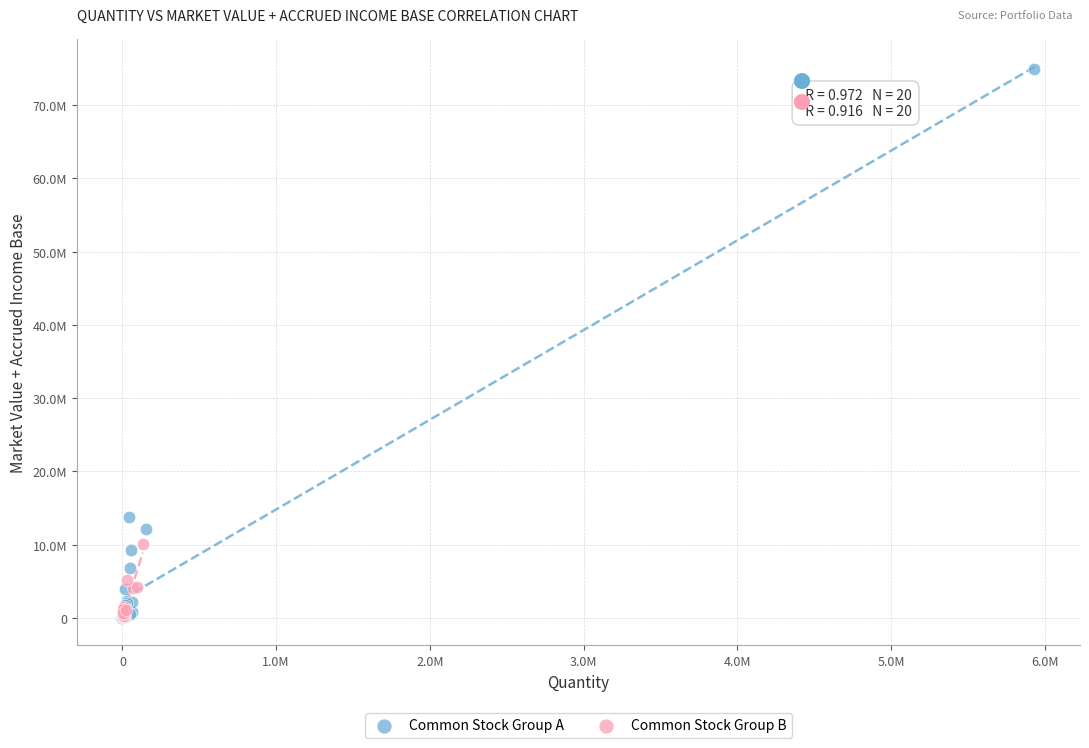

Which series reaches the maximum Y coordinate?

Common Stock Group A